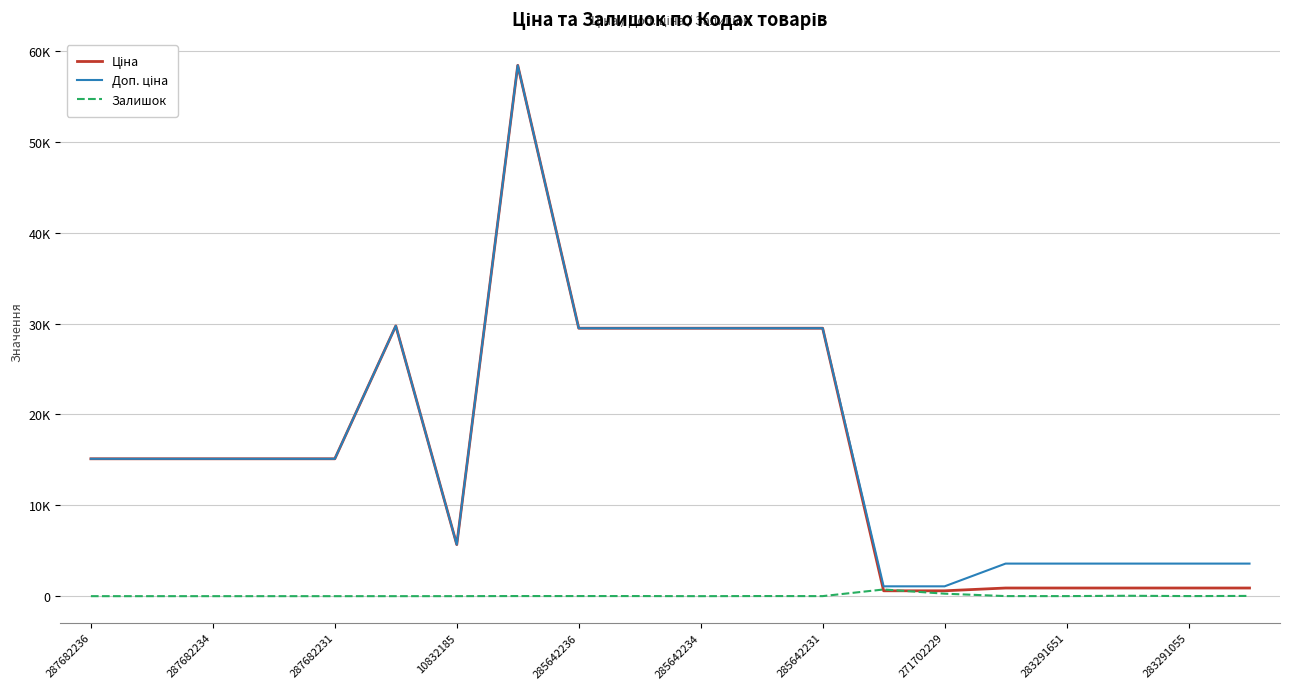

What is the sum of all Доп. ціна values?

336986.4